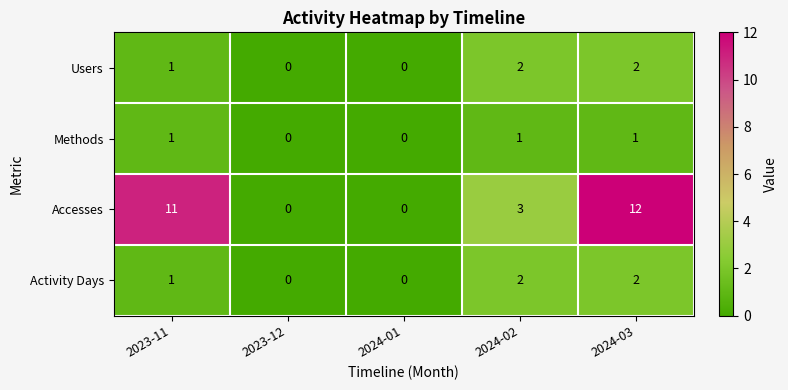

Which series has the largest range (max minus min)?

Accesses